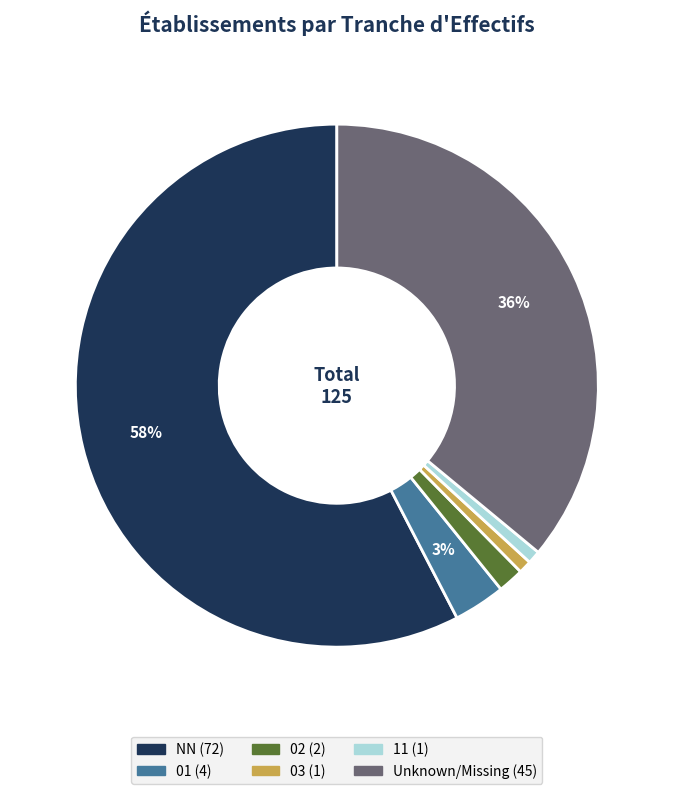

To the nearest percent, what is the average slice percentage?

17%